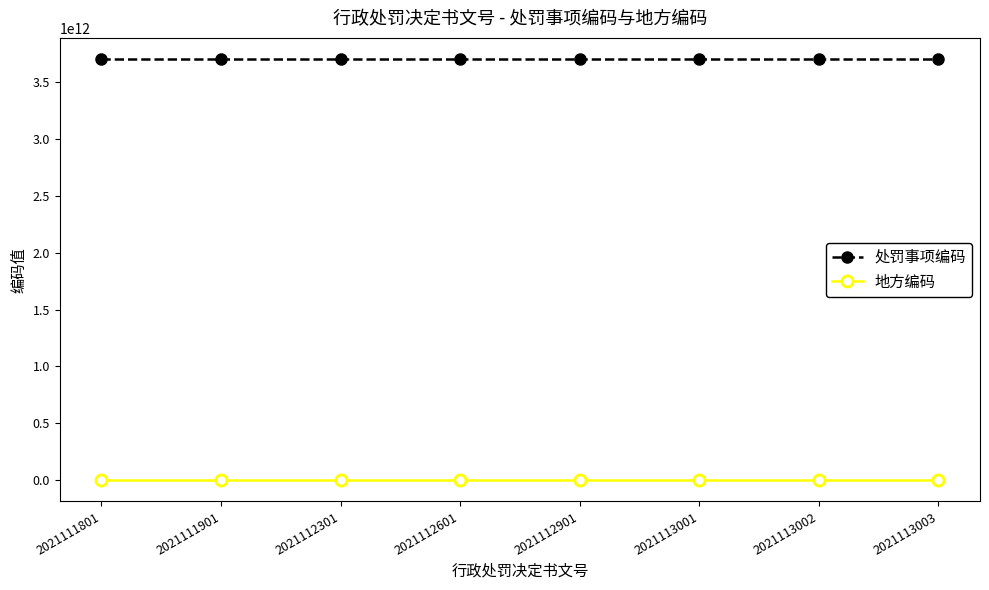

Which series has the largest range (max minus min)?

处罚事项编码